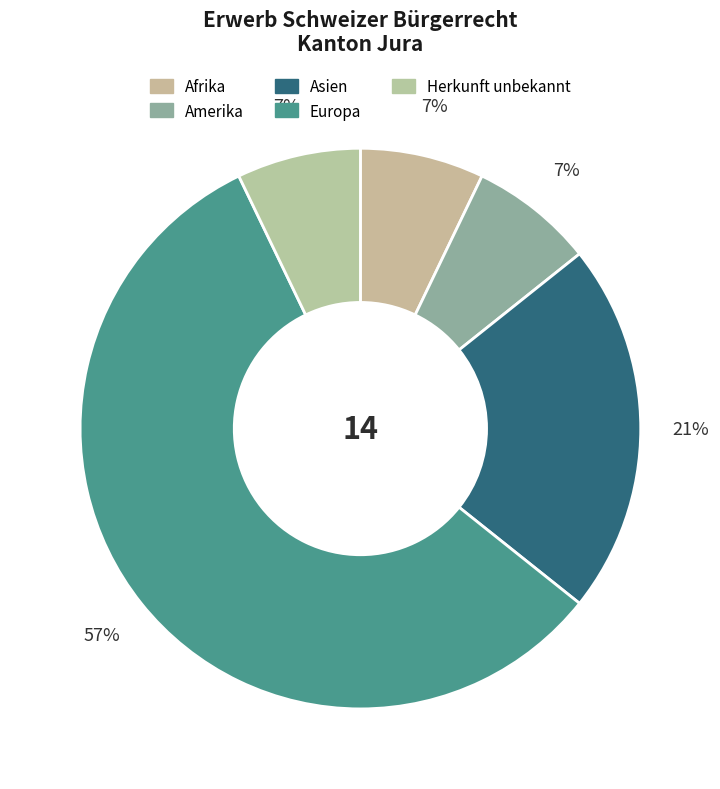

Which has a higher value, Afrika or Herkunft unbekannt?

Afrika